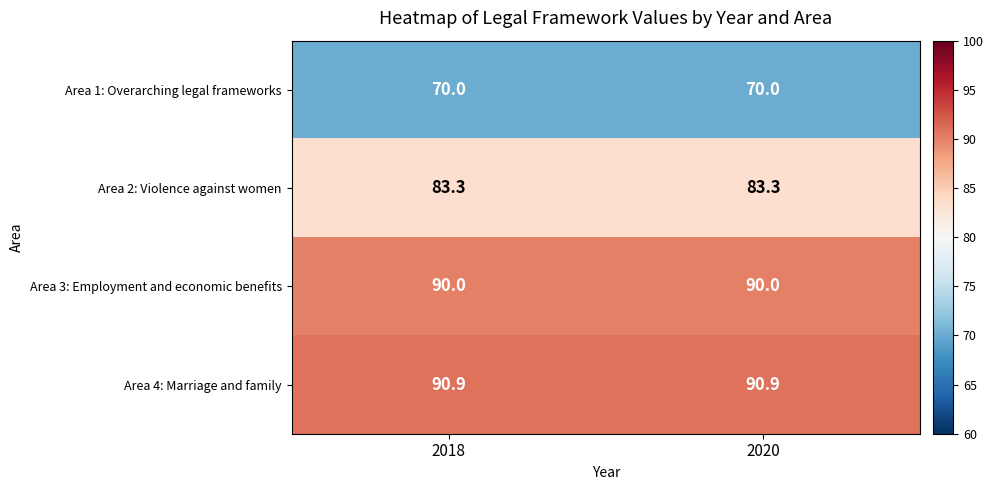

Reading left to right, what are all the values shown in this chart?

Area 1: Overarching legal frameworks: 2018=70.0	2020=70.0
Area 2: Violence against women: 2018=83.3	2020=83.3
Area 3: Employment and economic benefits: 2018=90.0	2020=90.0
Area 4: Marriage and family: 2018=90.9	2020=90.9